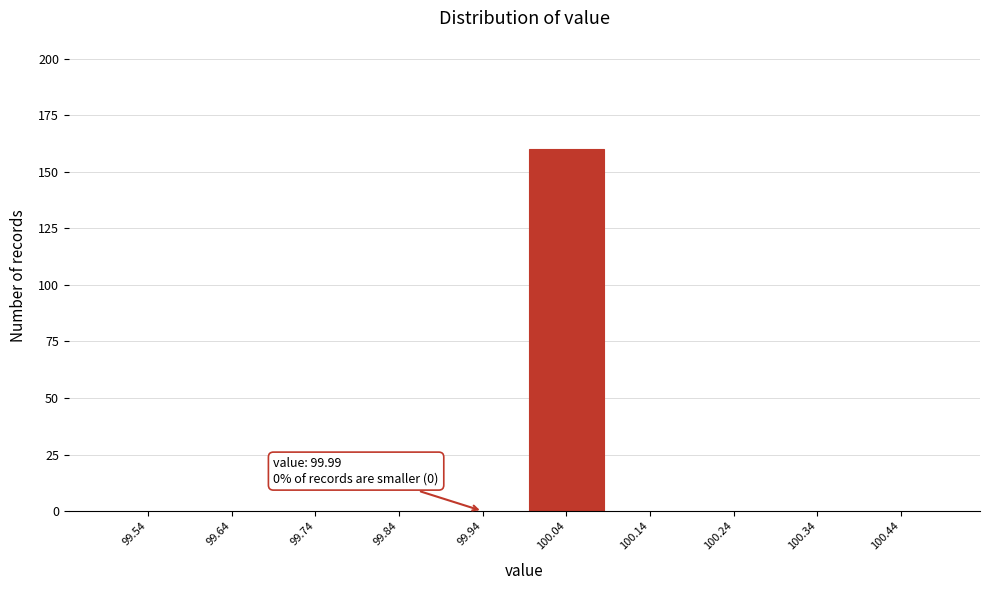

Which range on the x-axis has the tallest bar?

99.99 to 100.09